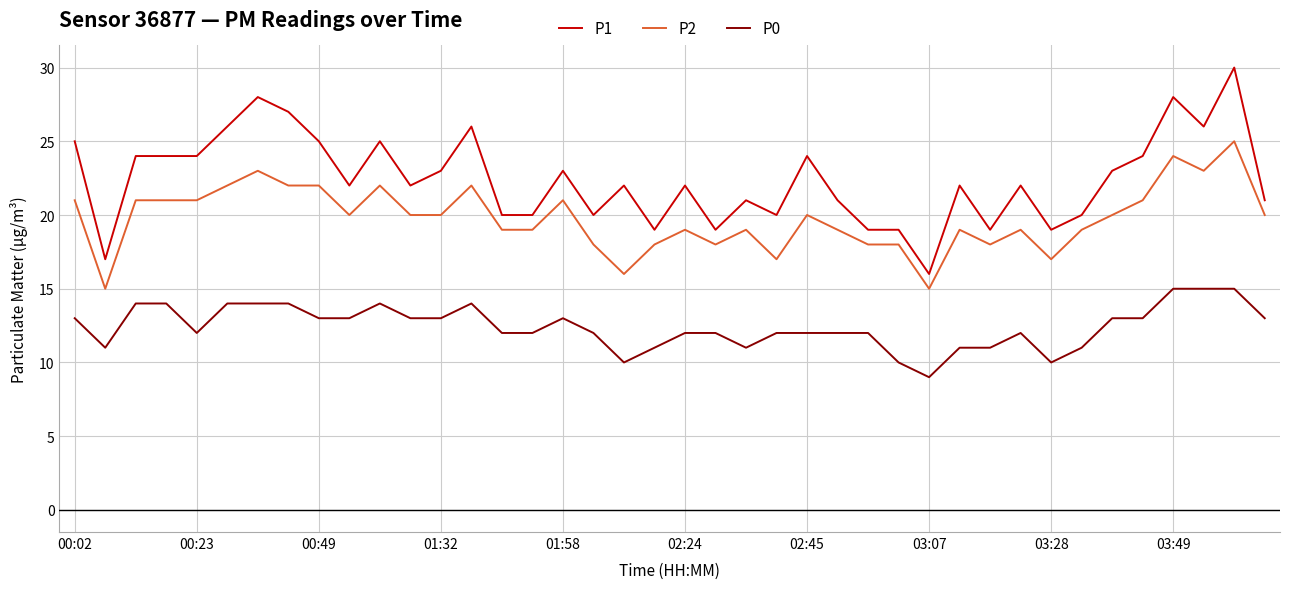

List the series in order of their peak value, lowest first.

P0, P2, P1